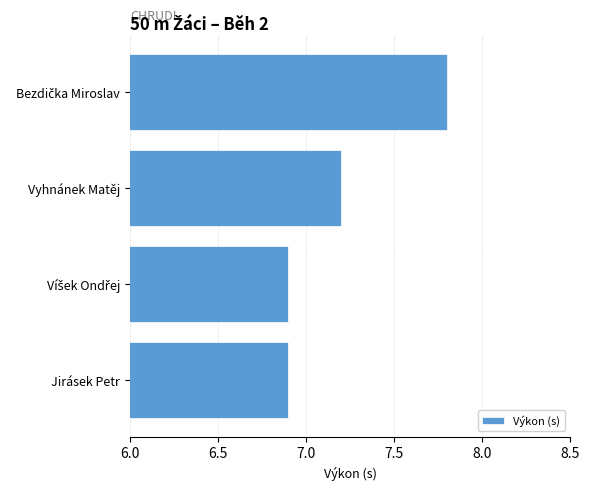

Reading bottom to top, list all the values displayed in this chart.

6.9	6.9	7.2	7.8